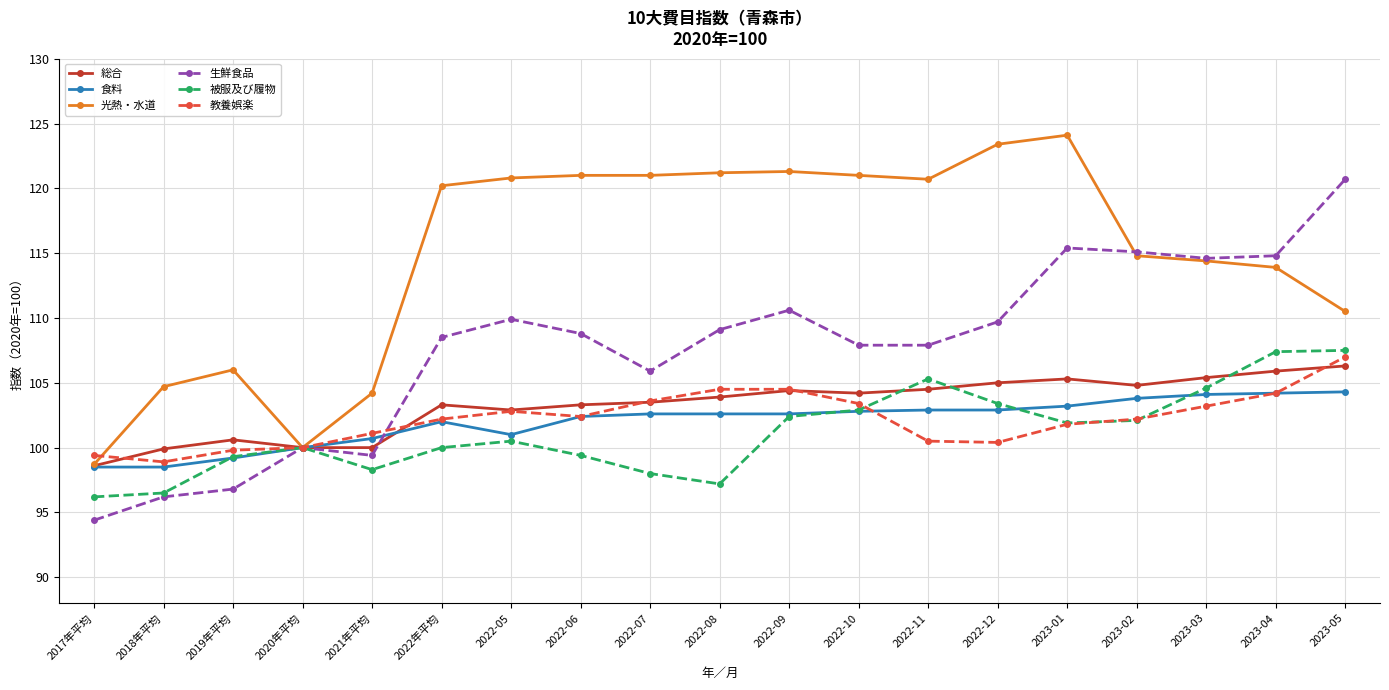

What is the average value of the 生鮮食品 series?

107.7